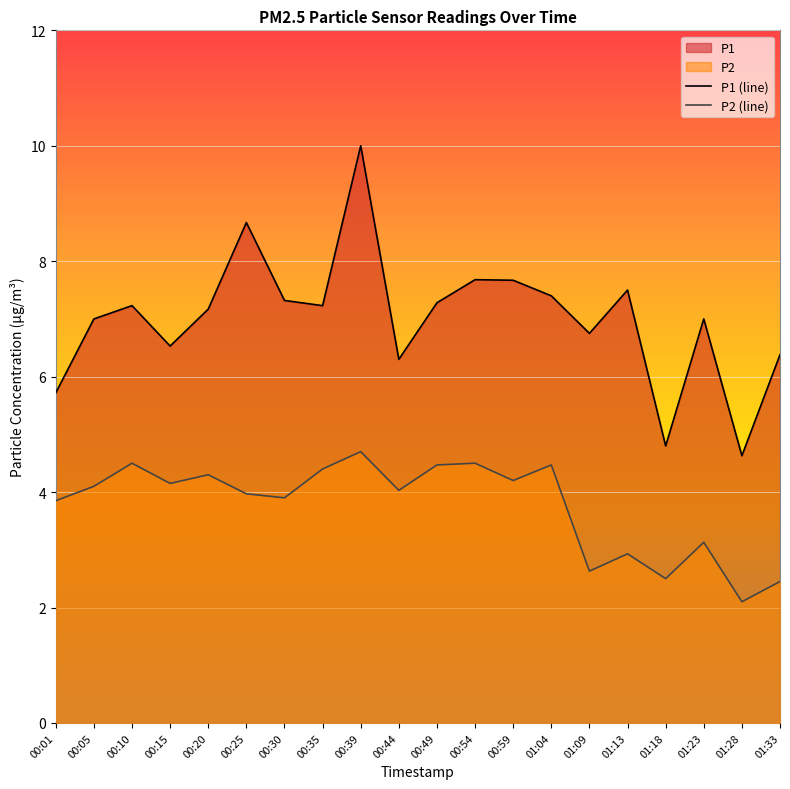

What is the label of the 20th point from the left?

01:33